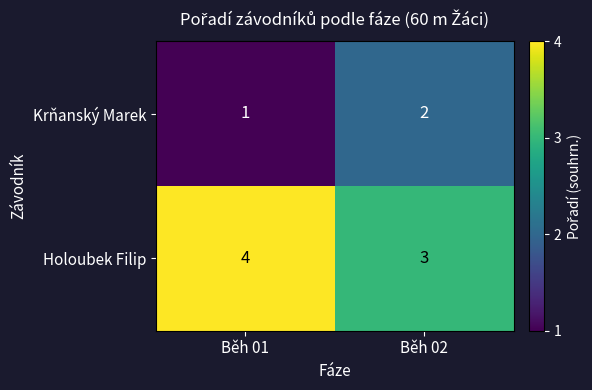

Which category has the highest value across all series?

Běh 01